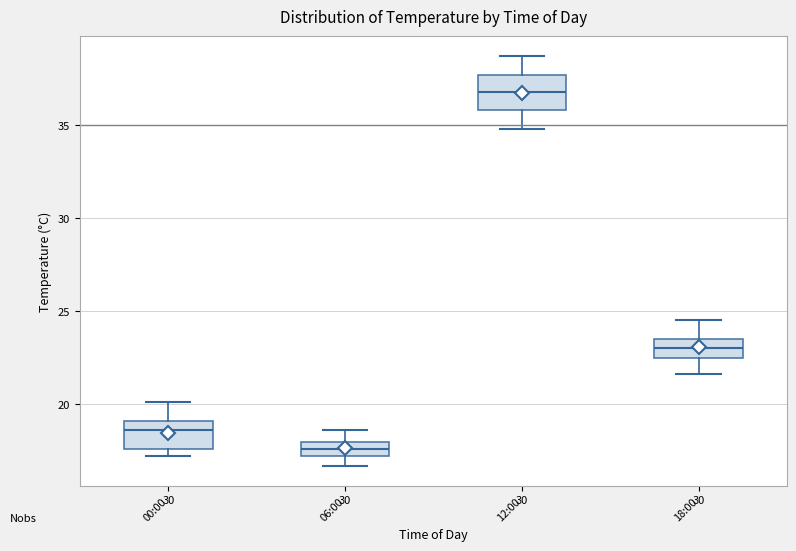

Reading left to right, read every box against the y-axis: the position of its median line, the range the box covers, and the ends of its whiskers. The values are not printed on the chart, so give them approximately, as read against the axis.

00:00: median 18.5, box 17.5 to 19.0, whiskers 17.0 to 20.0
06:00: median 17.5, box 17.0 to 18.0, whiskers 16.5 to 18.5
12:00: median 37.0, box 36.0 to 37.5, whiskers 35.0 to 38.5
18:00: median 23.0, box 22.5 to 23.5, whiskers 21.5 to 24.5